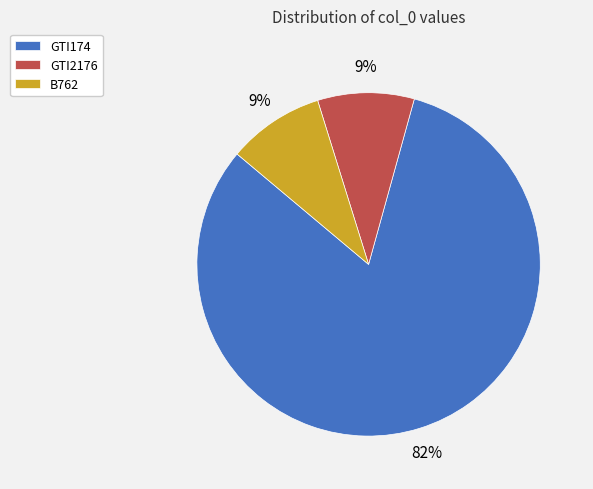

Which slice is the largest?

GTI174